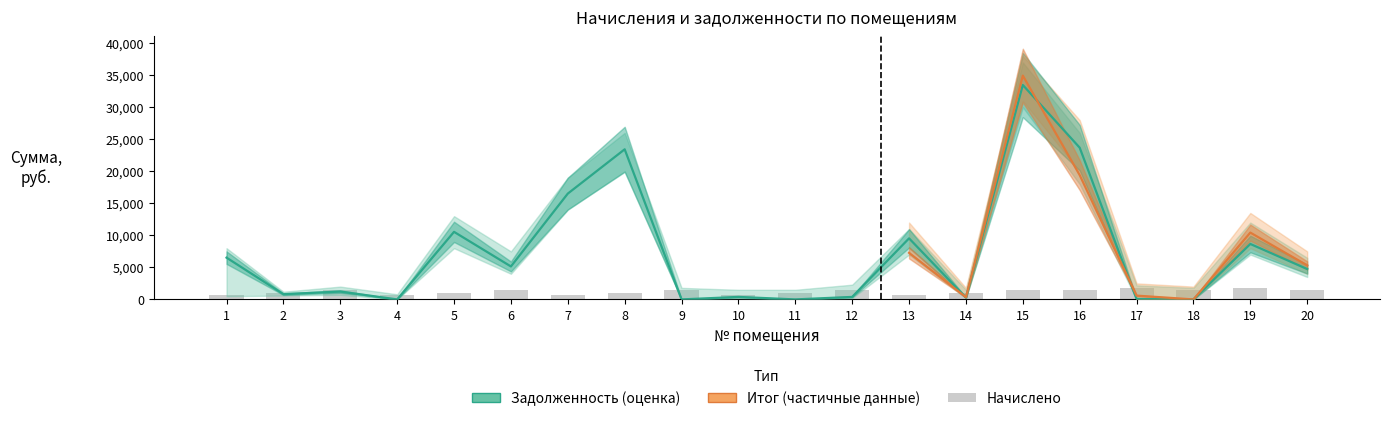

What is the sum of all задолженность values?

145456.3